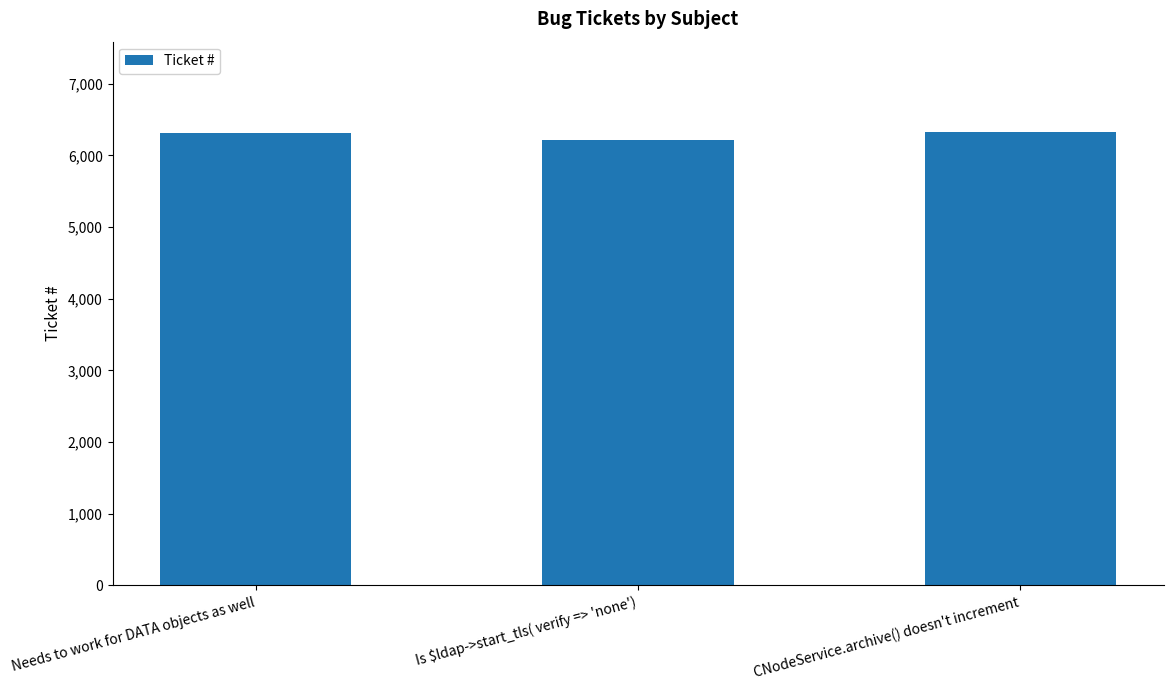

What is the label of the 3rd bar from the left?

CNodeService.archive() doesn't increment